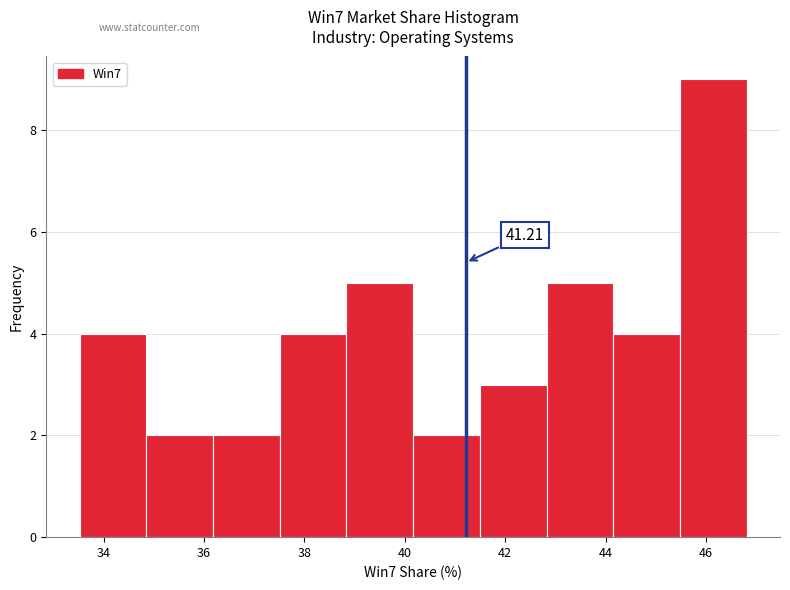

Which range on the x-axis has the tallest bar?

45.4 to 46.8